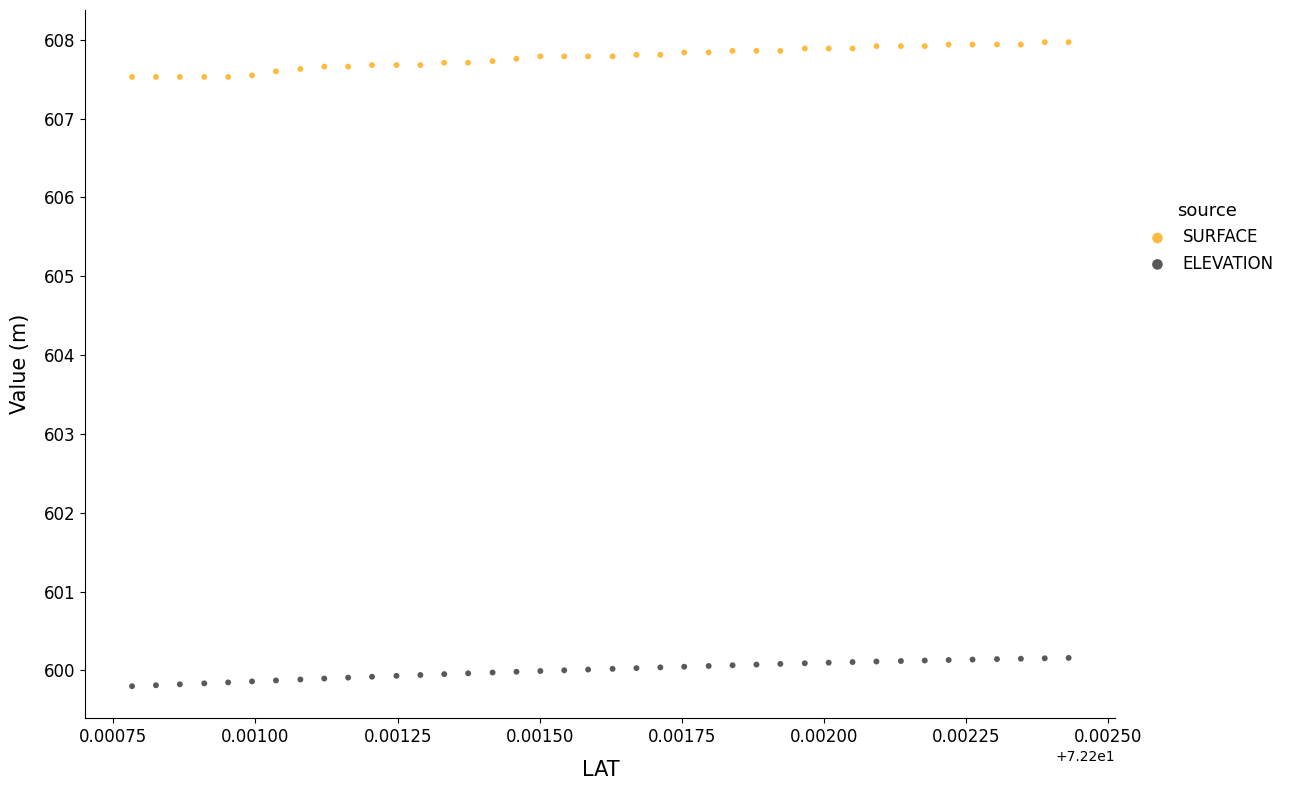

Which series reaches the minimum Y coordinate?

ELEVATION